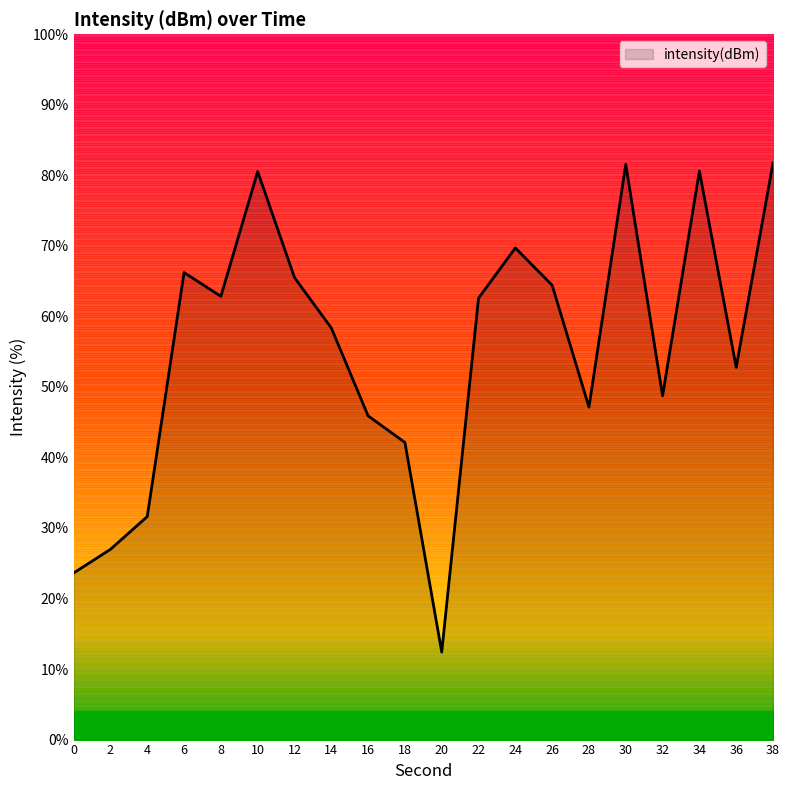

Does the chart display data point markers on the line(s)?

No